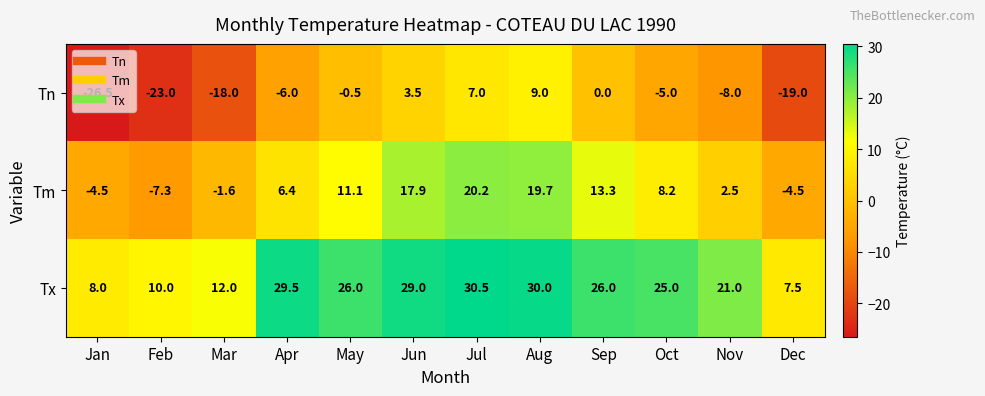

Which series has the largest range (max minus min)?

Tn